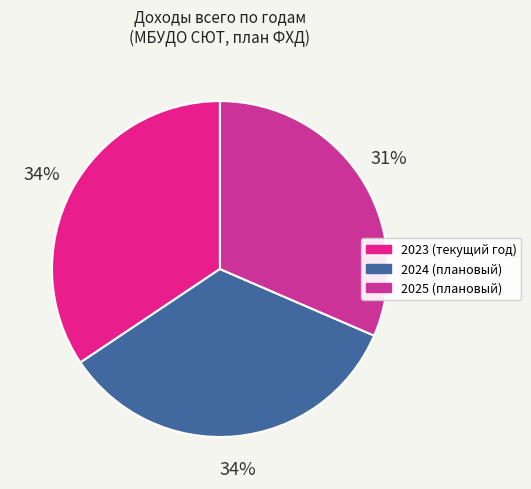

What is the smallest slice in the pie chart?

2025 (плановый)